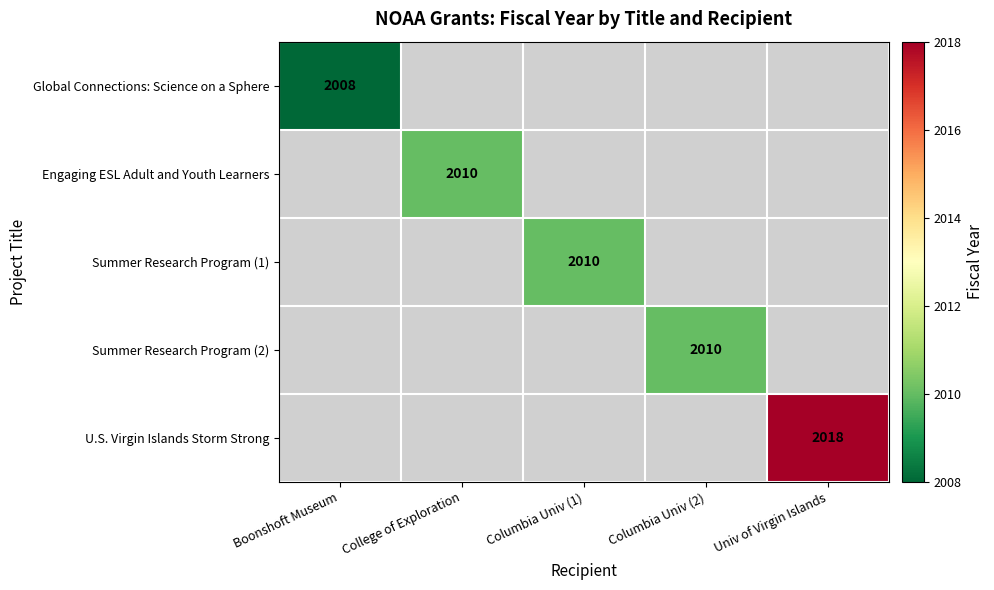

True or false: Global Connections: Science on a Sphere has a value of 1201 at Boonshoft Museum.

False